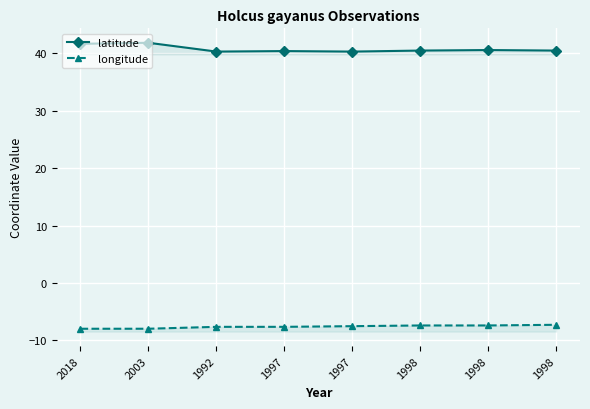

True or false: longitude and latitude intersect in this chart.

False